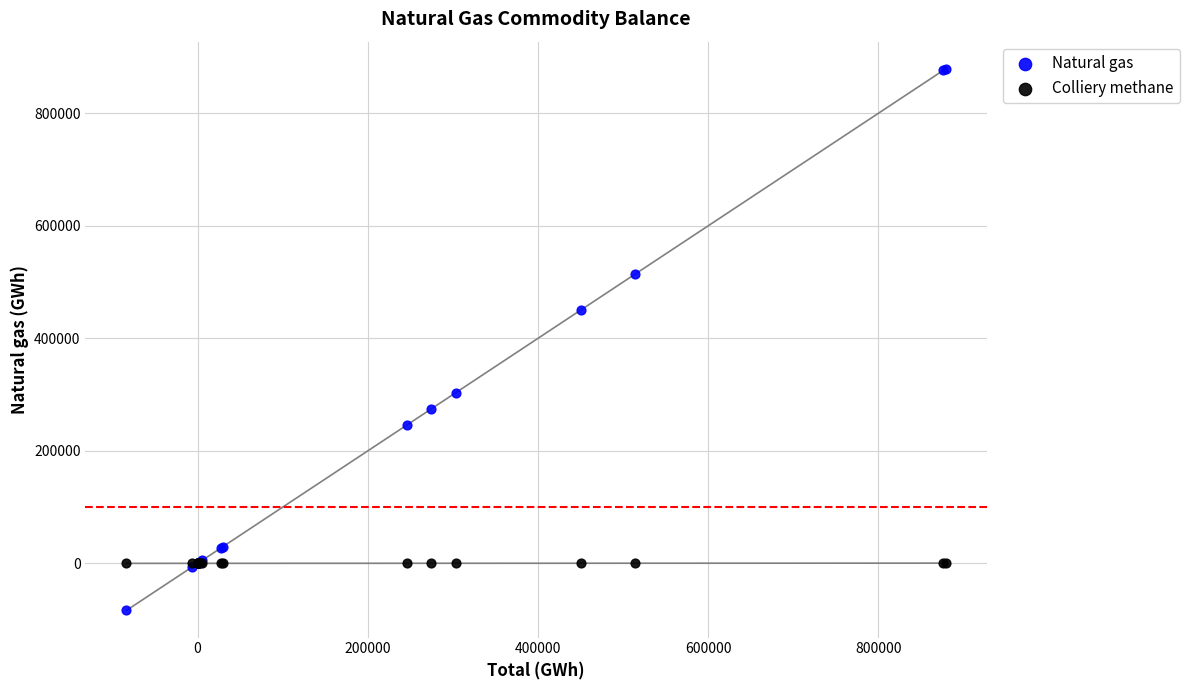

In the Natural gas series, what Y value is closest to 397545?

450197.9